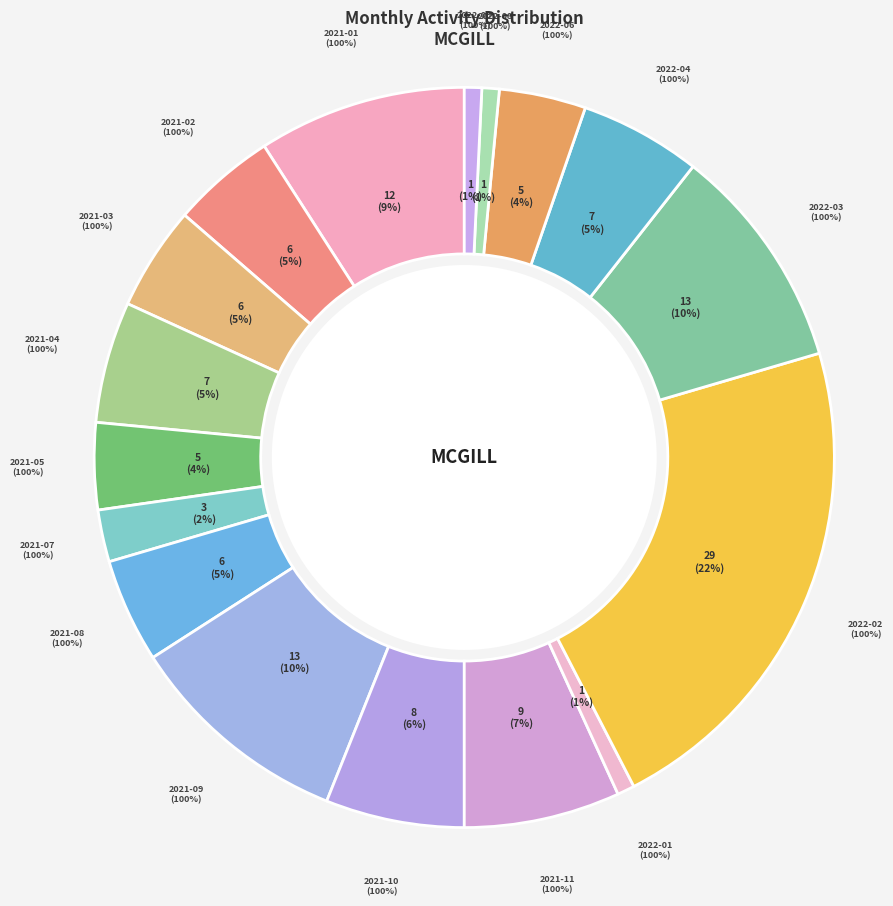

What is the largest slice in the pie chart?

2022-02